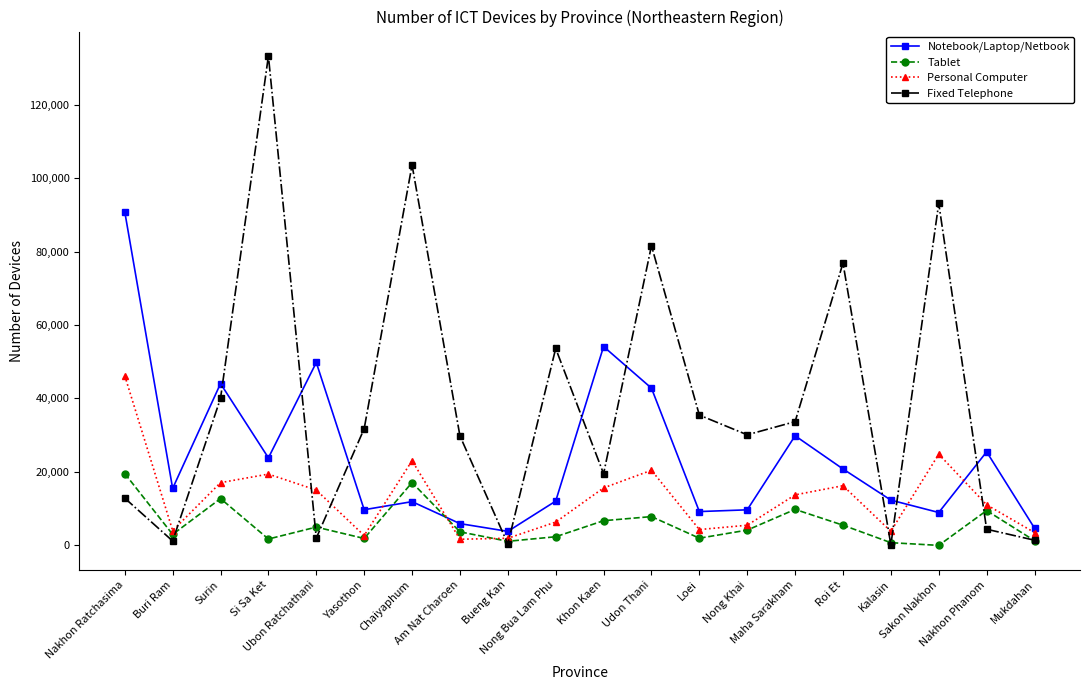

What is the difference between the second highest and second lowest values in the Tablet series?

16368